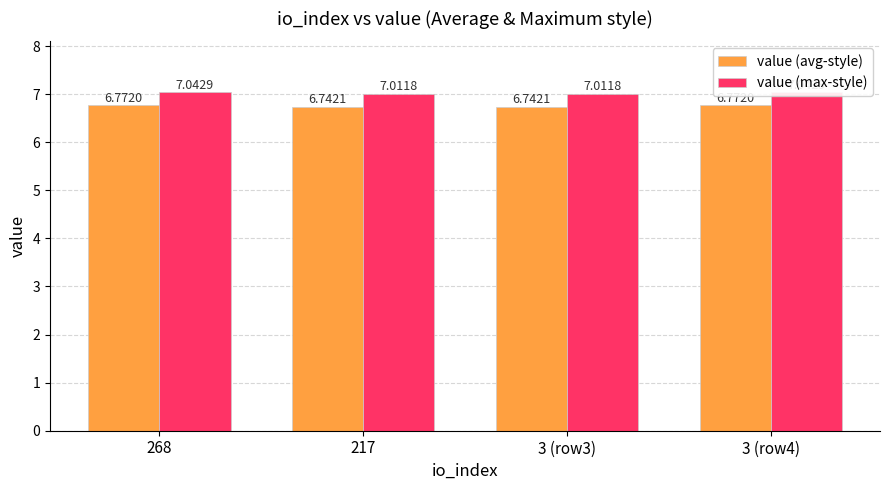

At 3 (row3), list the series in order from largest to smallest.

value (max-style), value (avg-style)